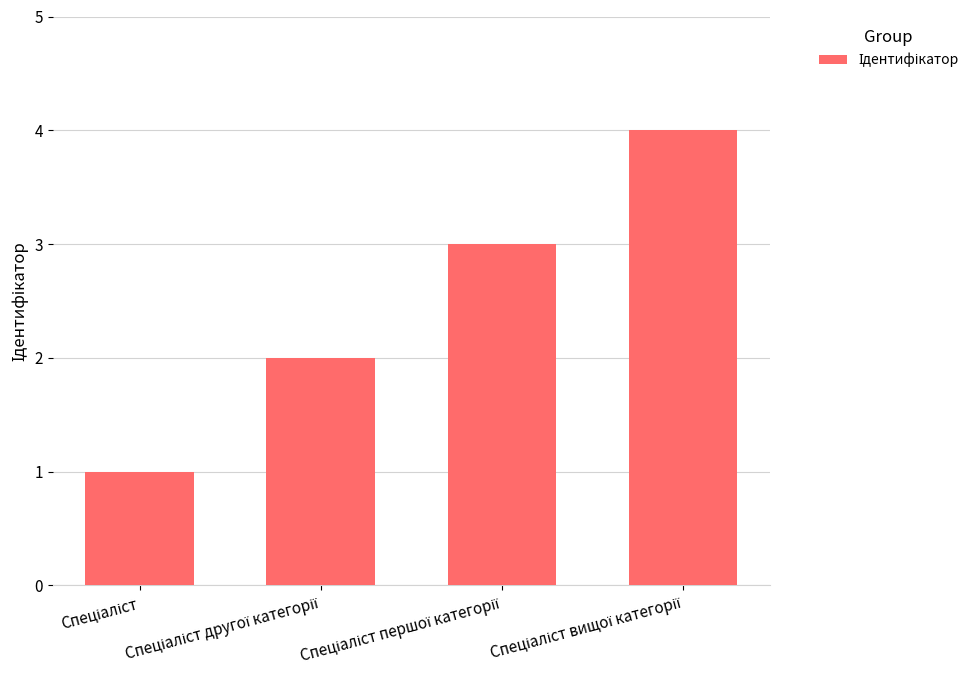

How many series are shown in this chart?

1